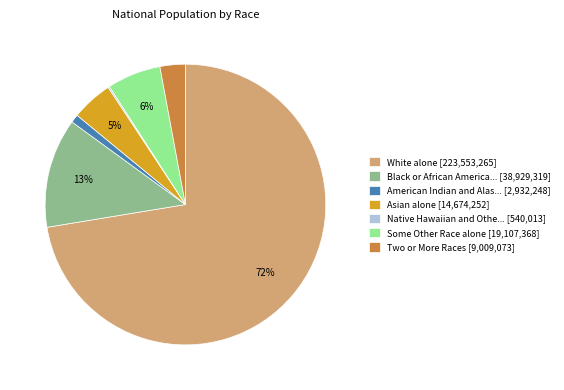

Which category accounts for the majority?

White alone [223,553,265]